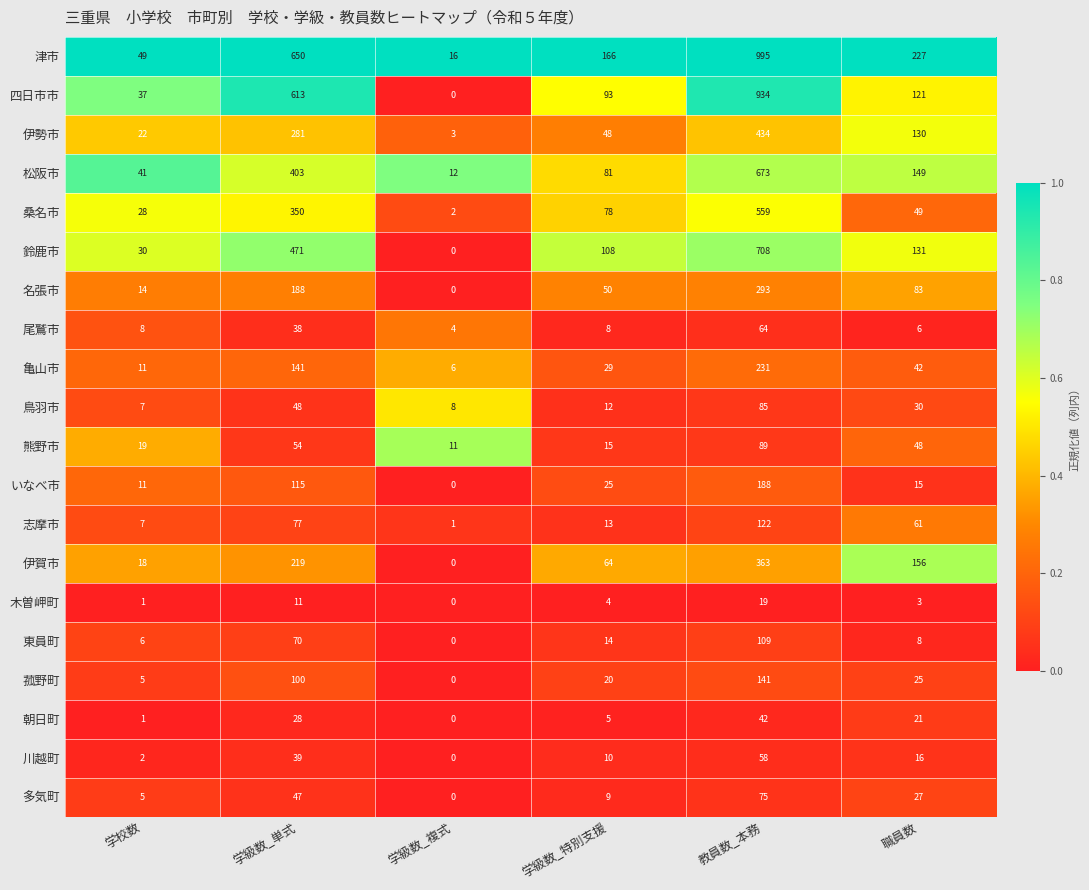

List the series in order of their peak value, highest first.

津市, 四日市市, 鈴鹿市, 松阪市, 桑名市, 伊勢市, 伊賀市, 名張市, 亀山市, いなべ市, 菰野町, 志摩市, 東員町, 熊野市, 鳥羽市, 多気町, 尾鷲市, 川越町, 朝日町, 木曽岬町